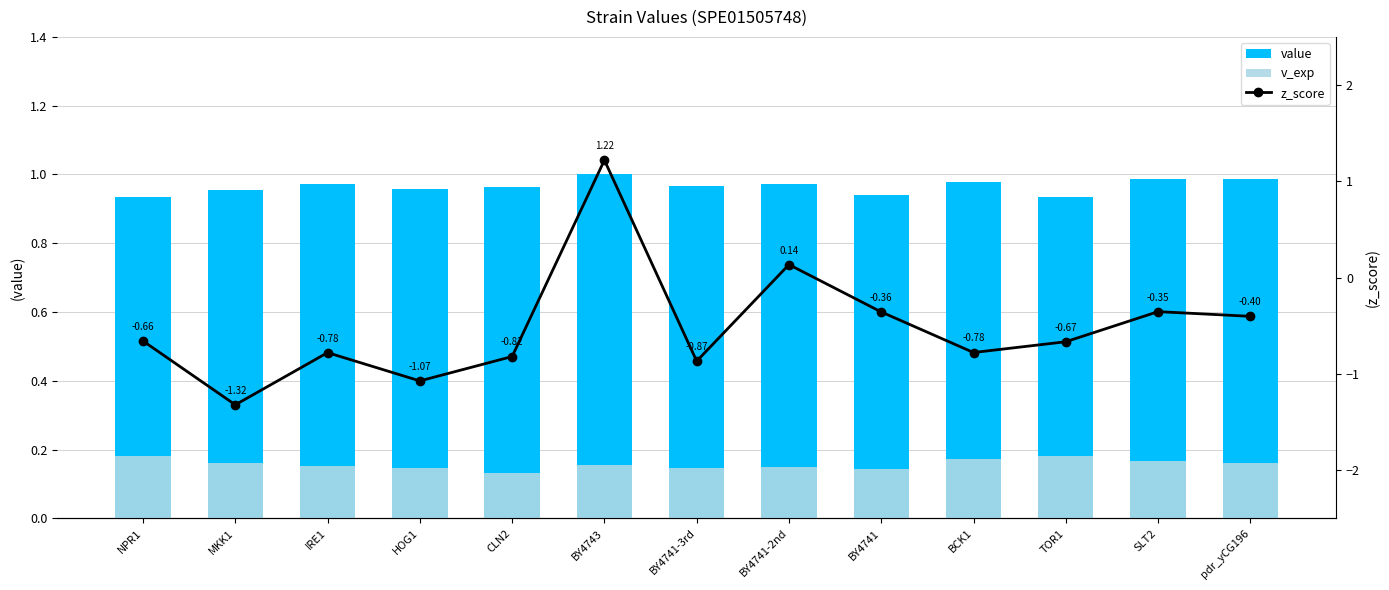

What is the average value of the value series?

1.0